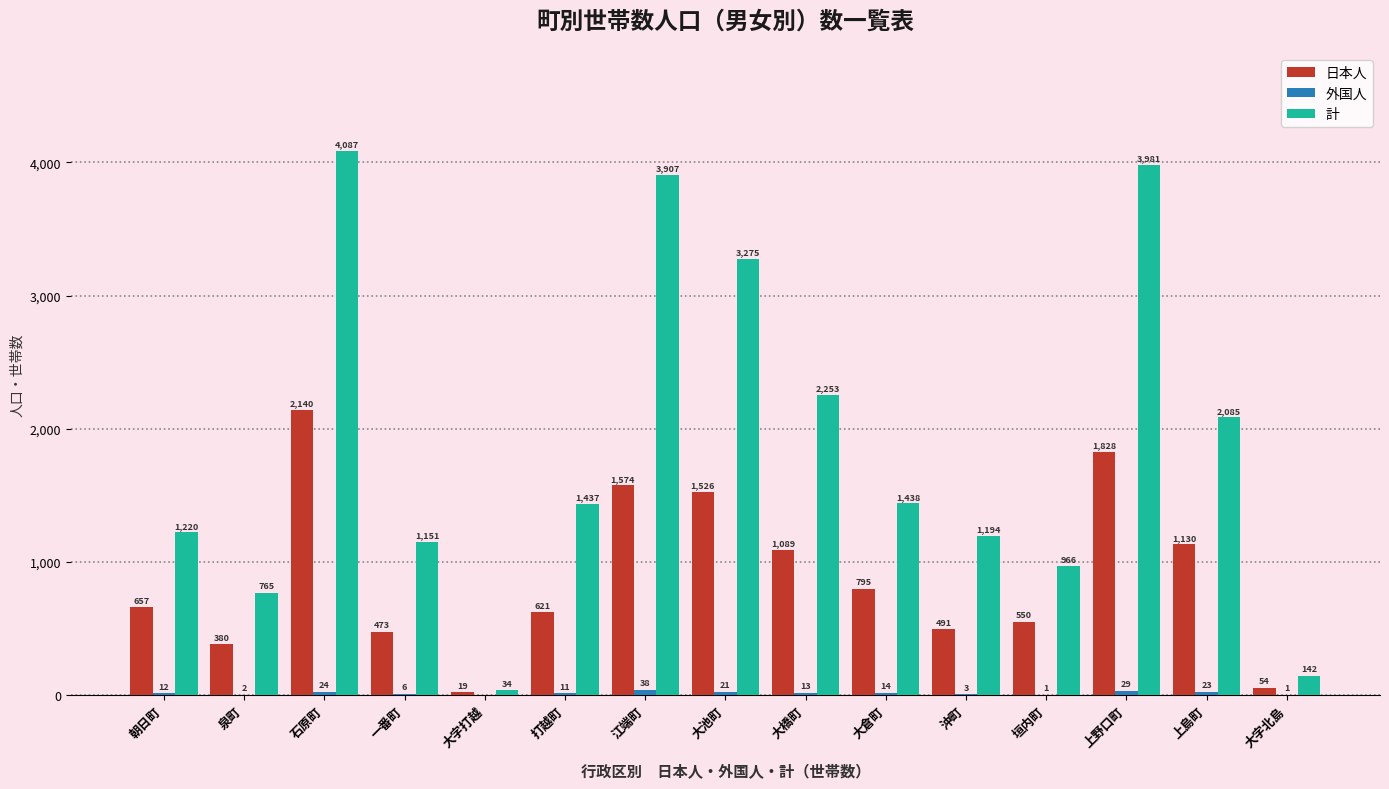

How many data points does each series have?

15